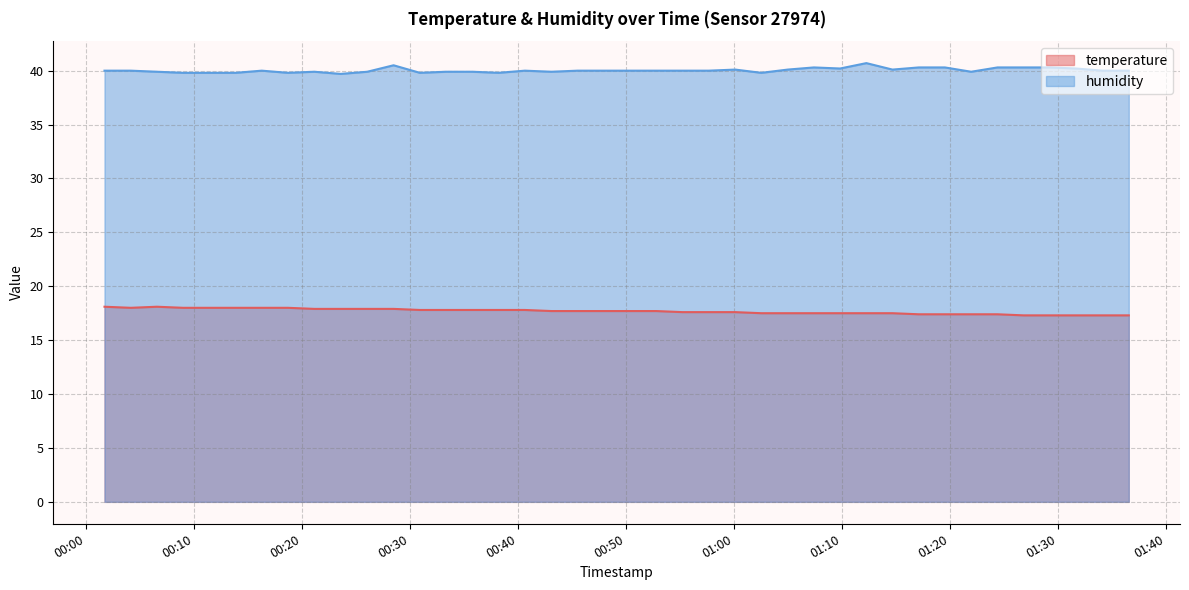

List the labels in order of humidity value, smallest first.

2023-12-07T00:23:35, 2023-12-07T00:09:01, 2023-12-07T00:11:26, 2023-12-07T00:13:52, 2023-12-07T00:18:43, 2023-12-07T00:30:55, 2023-12-07T00:38:12, 2023-12-07T01:02:31, 2023-12-07T00:06:35, 2023-12-07T00:21:09, 2023-12-07T00:26:03, 2023-12-07T00:33:20, 2023-12-07T00:35:47, 2023-12-07T00:43:05, 2023-12-07T01:21:56, 2023-12-07T00:01:44, 2023-12-07T00:04:10, 2023-12-07T00:16:17, 2023-12-07T00:40:38, 2023-12-07T00:45:31, 2023-12-07T00:47:56, 2023-12-07T00:50:22, 2023-12-07T00:52:47, 2023-12-07T00:55:13, 2023-12-07T00:57:39, 2023-12-07T01:34:05, 2023-12-07T01:36:31, 2023-12-07T01:00:06, 2023-12-07T01:04:57, 2023-12-07T01:14:39, 2023-12-07T01:09:48, 2023-12-07T01:31:40, 2023-12-07T01:07:23, 2023-12-07T01:17:05, 2023-12-07T01:19:30, 2023-12-07T01:24:22, 2023-12-07T01:26:47, 2023-12-07T01:29:13, 2023-12-07T00:28:29, 2023-12-07T01:12:14